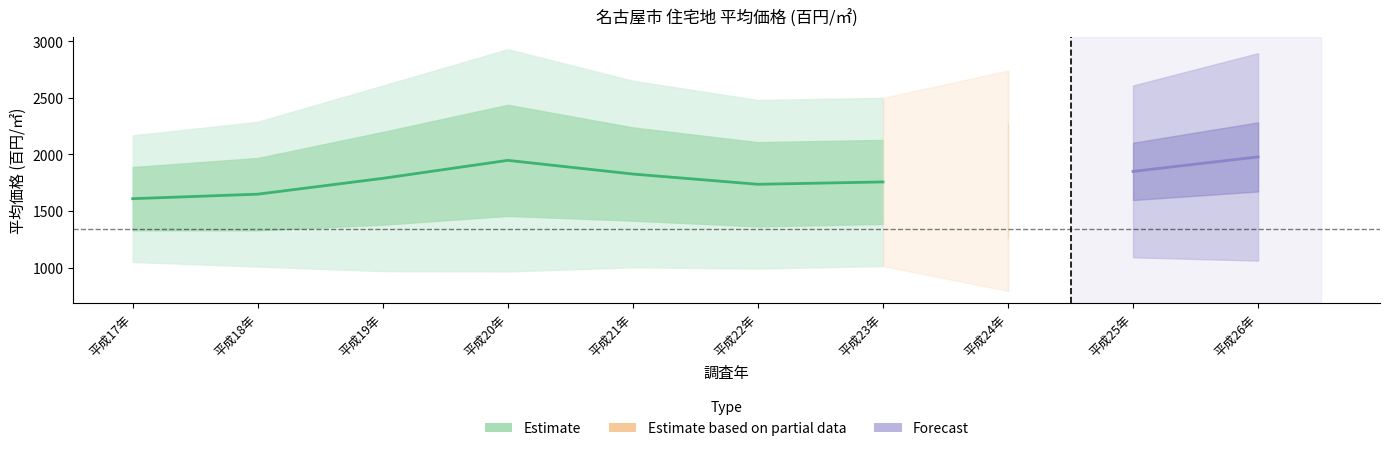

Rank the categories by value from highest to lowest.

平成20年, 平成21年, 平成19年, 平成23年, 平成22年, 平成18年, 平成17年